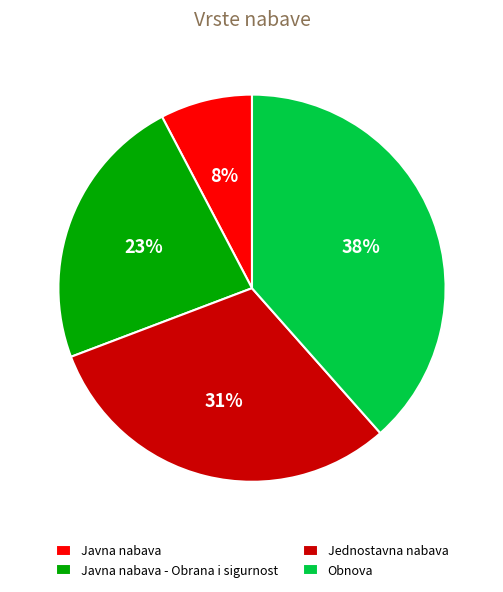

Is Jednostavna nabava the majority of the pie?

No